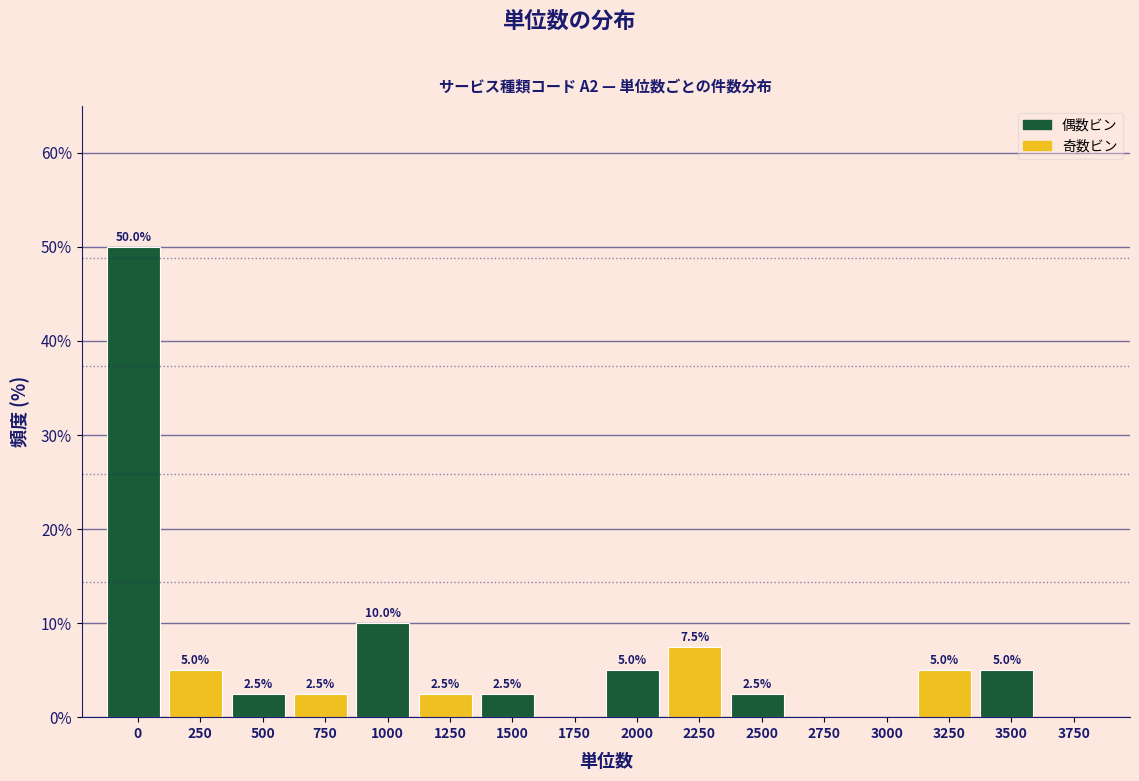

Reading left to right, what are all the values shown in this chart?

0=50.0	250=5.0	500=2.5	750=2.5	1000=10.0	1250=2.5	1500=2.5	1750=0.0	2000=5.0	2250=7.5	2500=2.5	2750=0.0	3000=0.0	3250=5.0	3500=5.0	3750=0.0